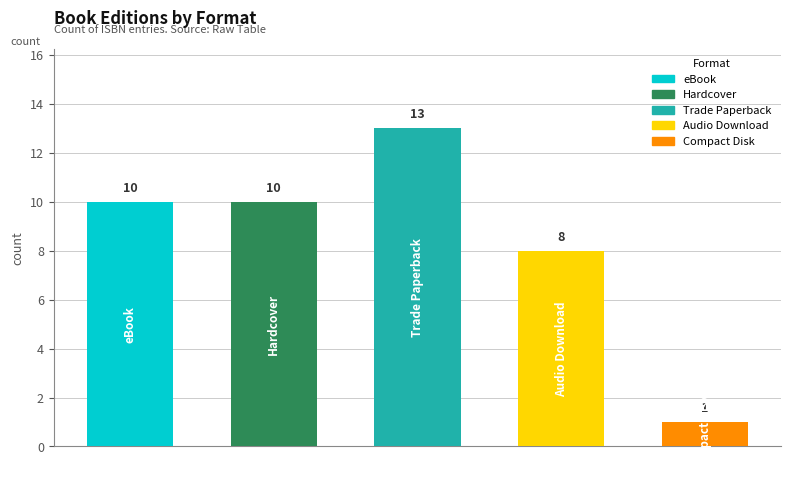

What is the value of the 1st bar from the left?

10